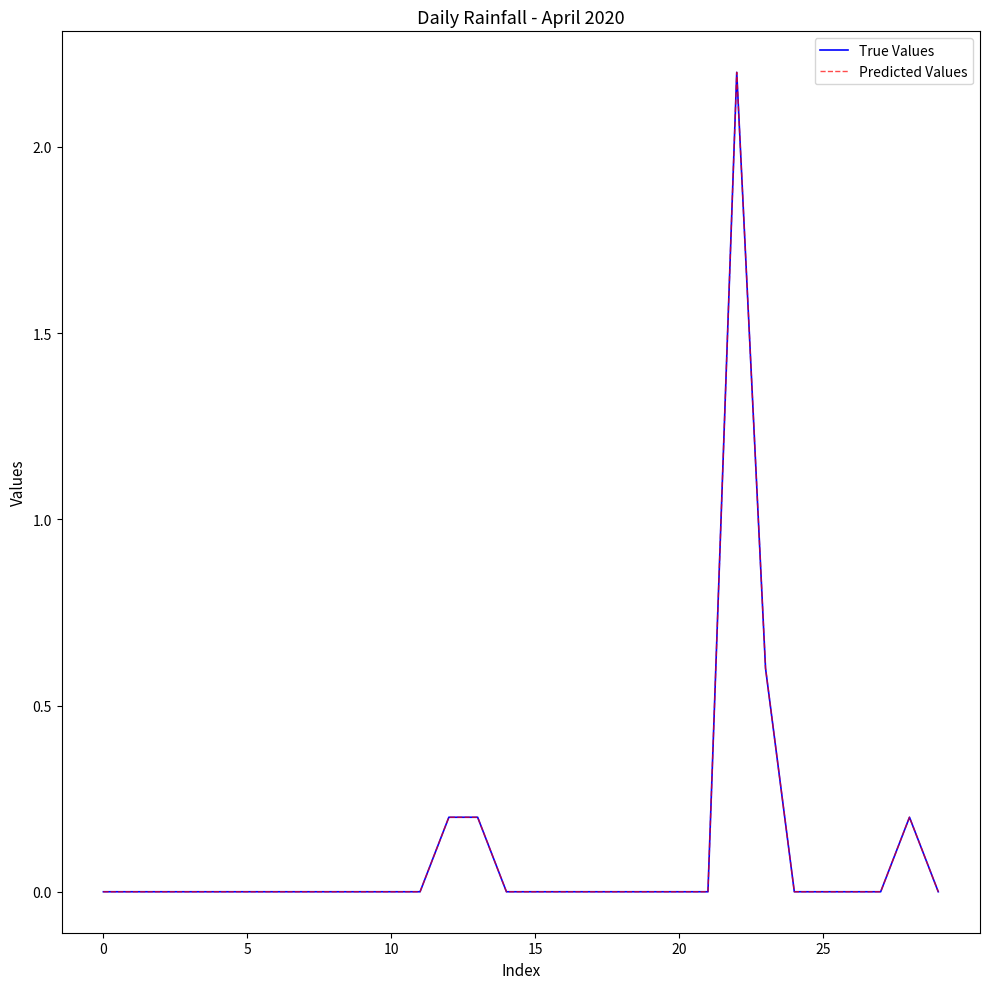

True or false: True Values and Predicted Values intersect in this chart.

False